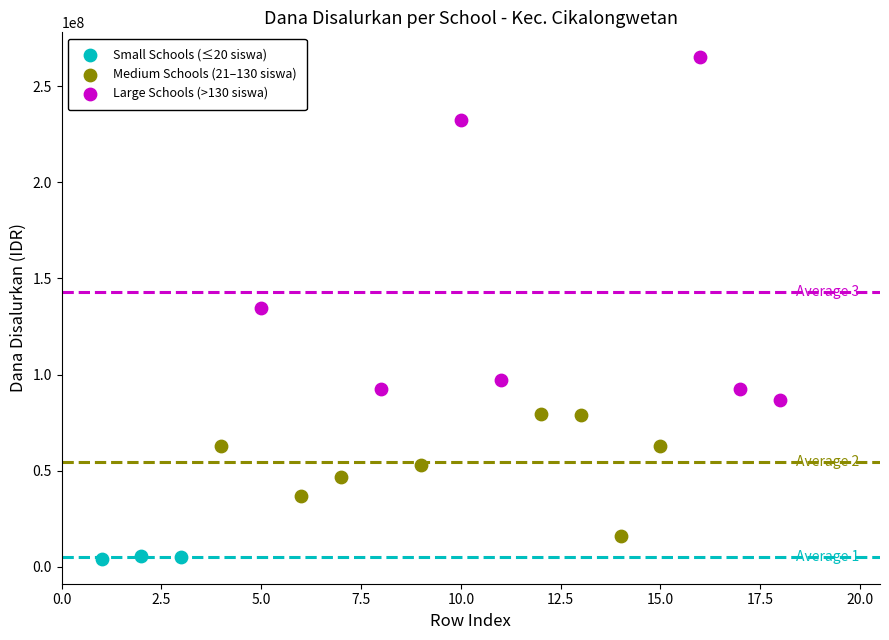

Which series has the largest Y range (max minus min)?

Large Schools (>130 siswa)